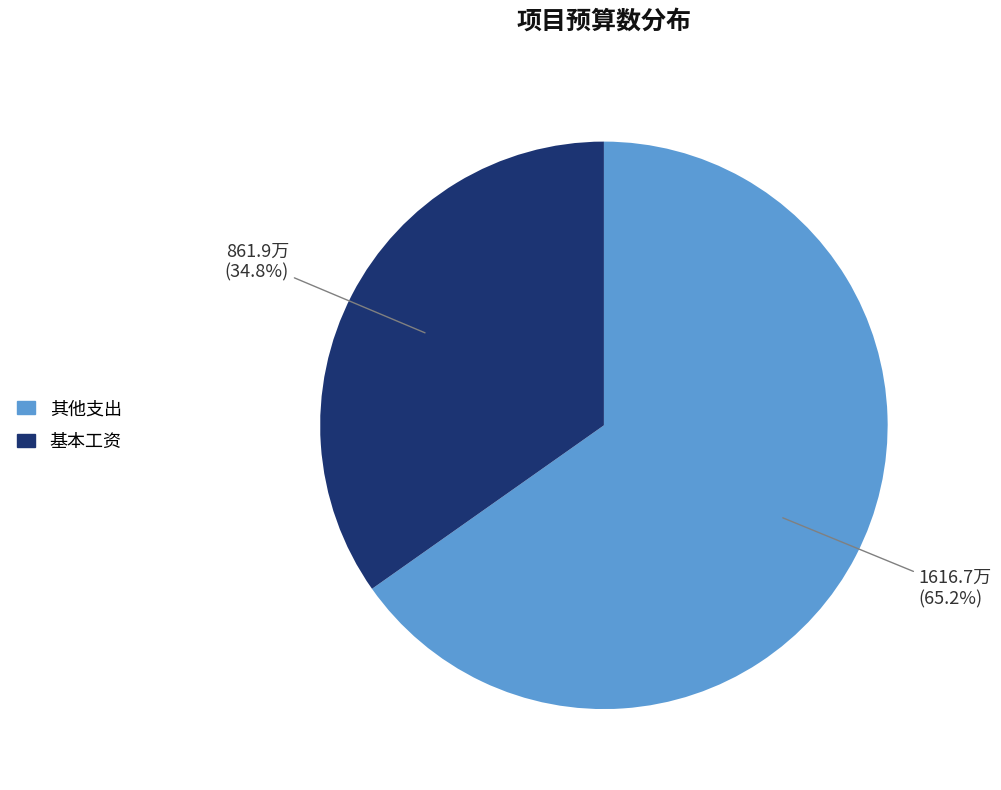

Which has a higher value, 基本工资 or 其他支出?

其他支出